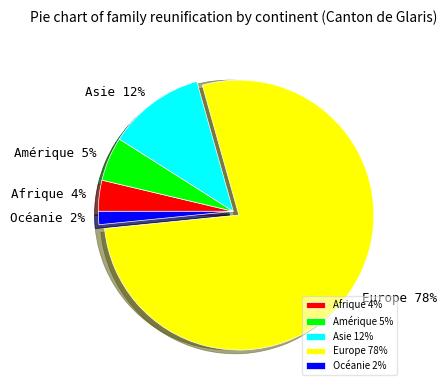

To the nearest percent, what is the average slice percentage?

20%